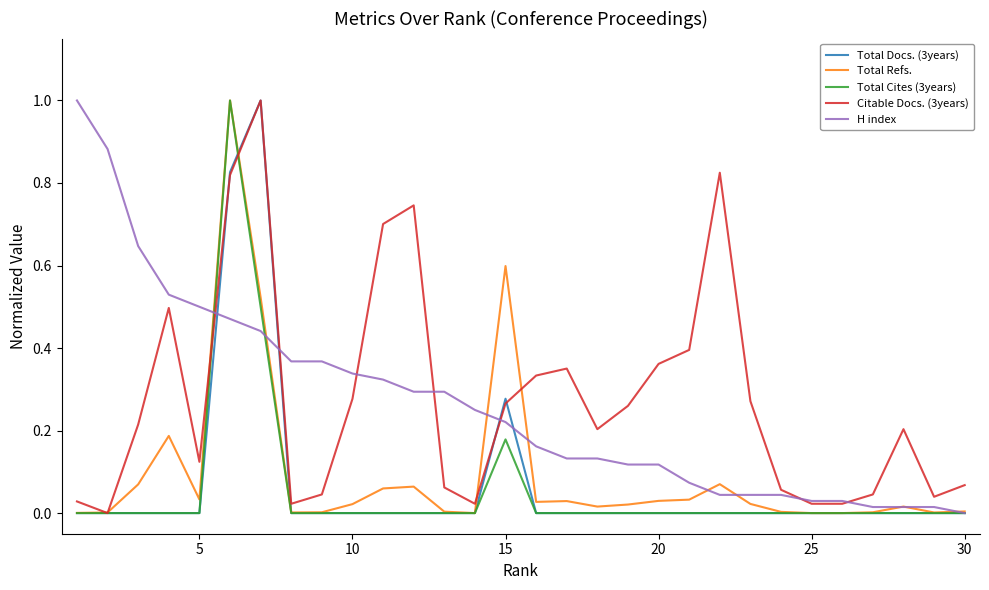

After their last crossing, which series has the higher values: H index or Total Cites (3years)?

H index